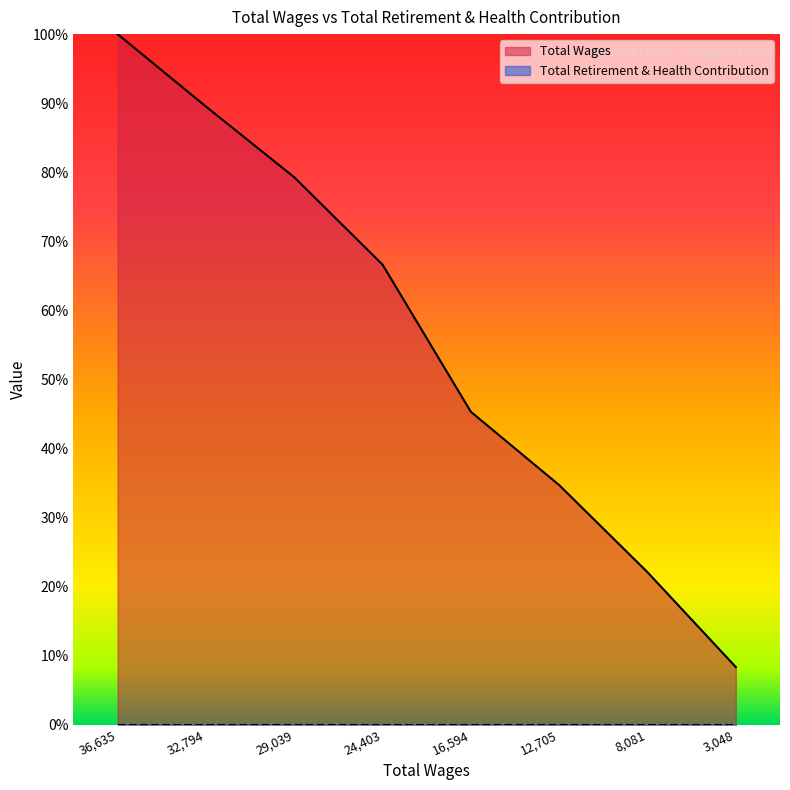

How many series are shown in this chart?

2